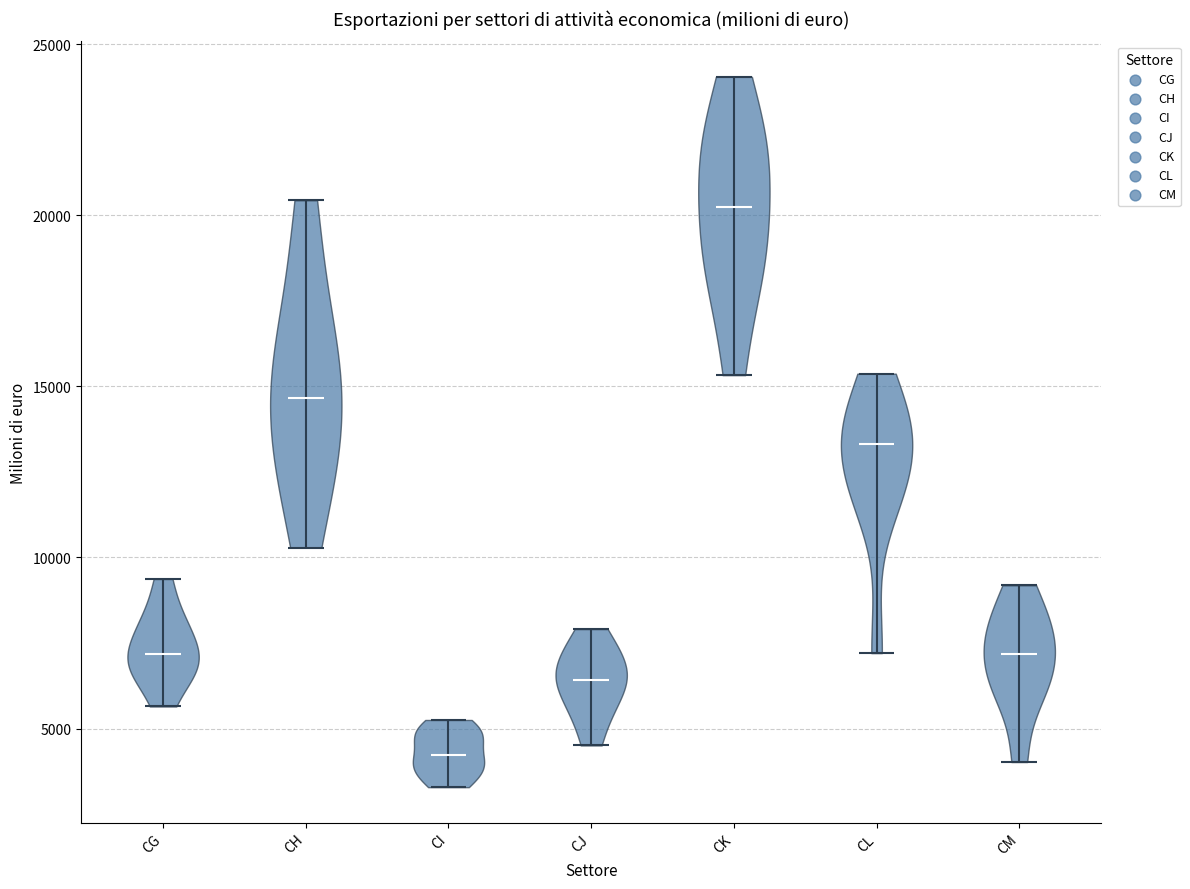

What is the lowest point the violin for CL reaches on the y-axis? The values are not printed on the chart, so give them approximately, as read against the axis.

7000